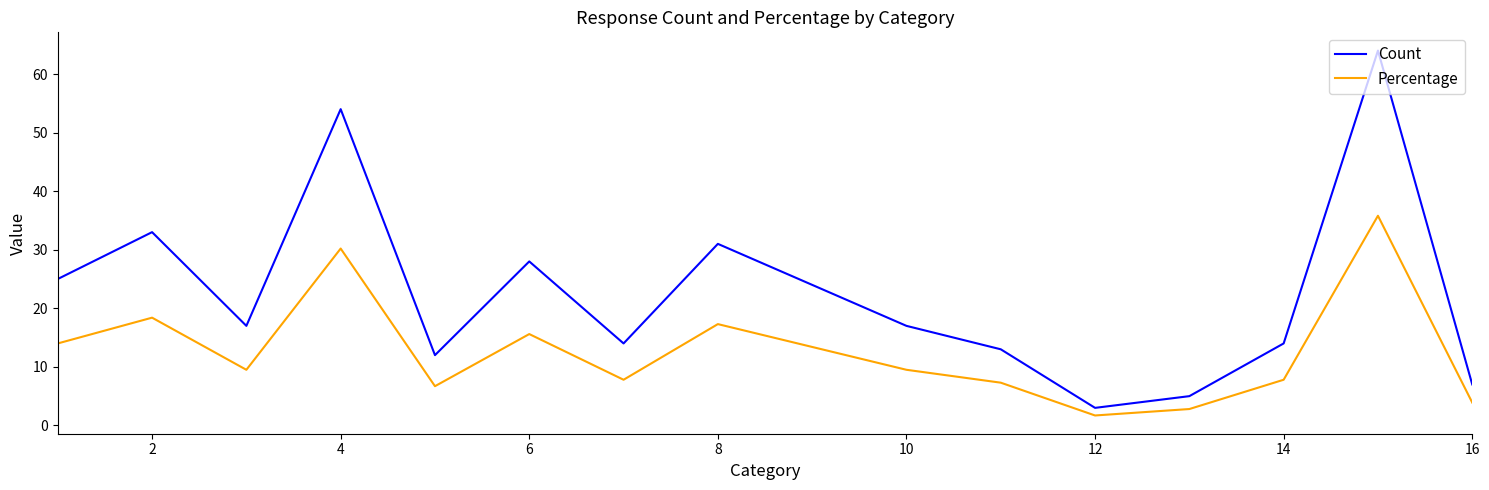

What is the minimum value shown in the chart?

1.7